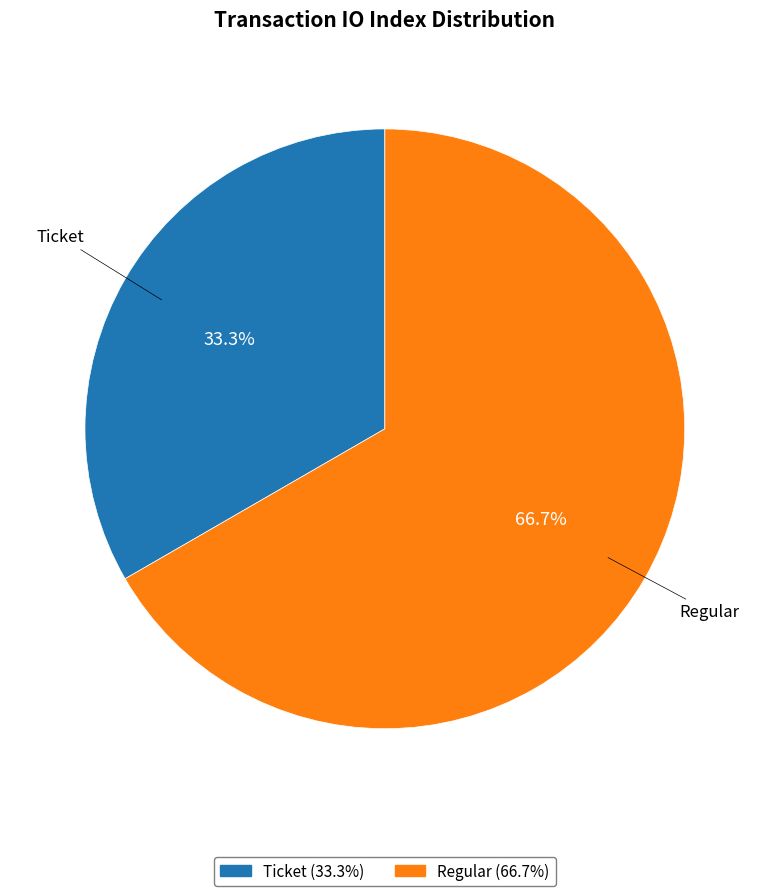

Which slice is the smallest?

Ticket